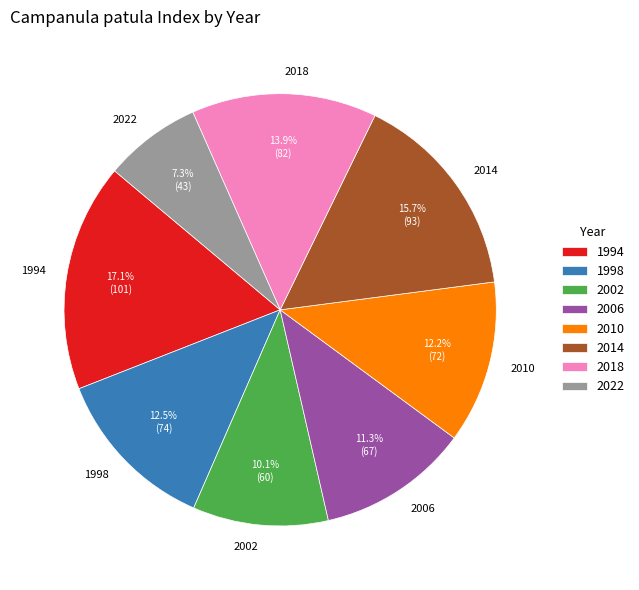

Is there any slice that represents more than half of the pie?

No